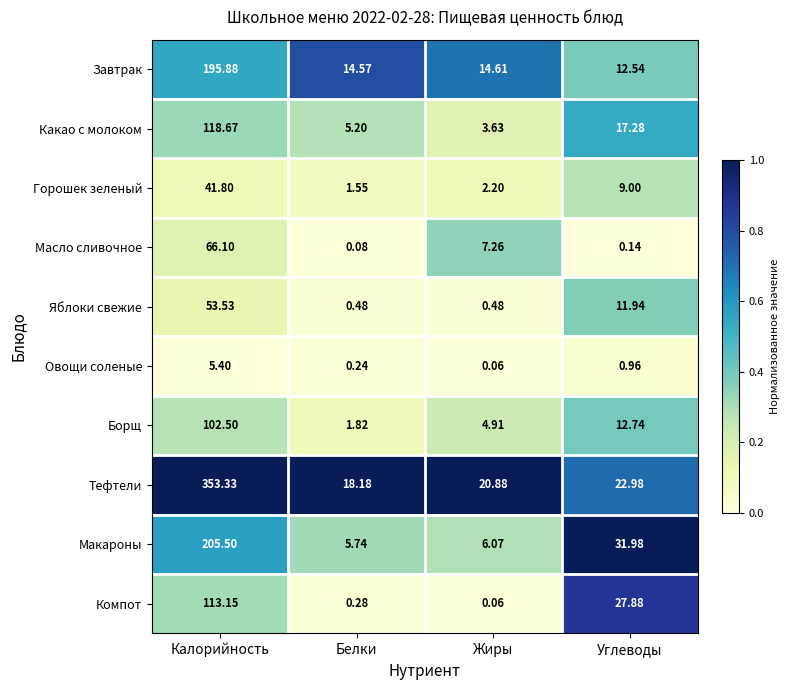

At how many categories does at least one series exceed 0?

4